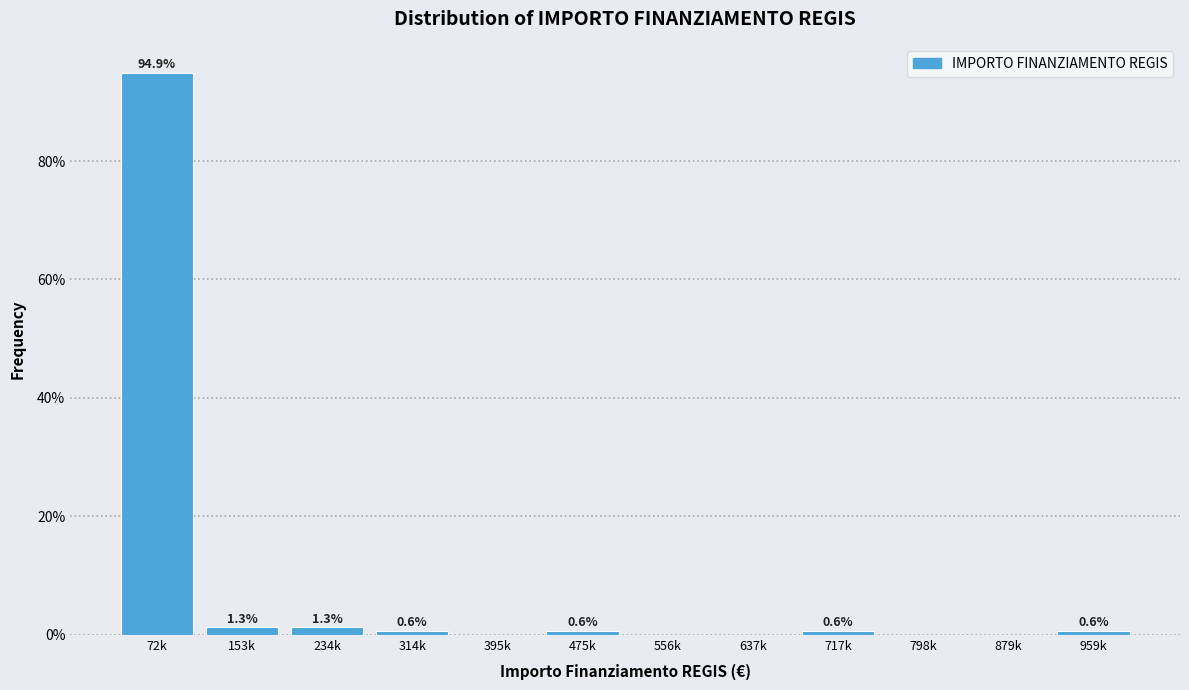

Reading right to left, transcribe all the data shown in this chart.

959k=0.6	879k=0.0	798k=0.0	717k=0.6	637k=0.0	556k=0.0	475k=0.6	395k=0.0	314k=0.6	234k=1.3	153k=1.3	72k=94.9